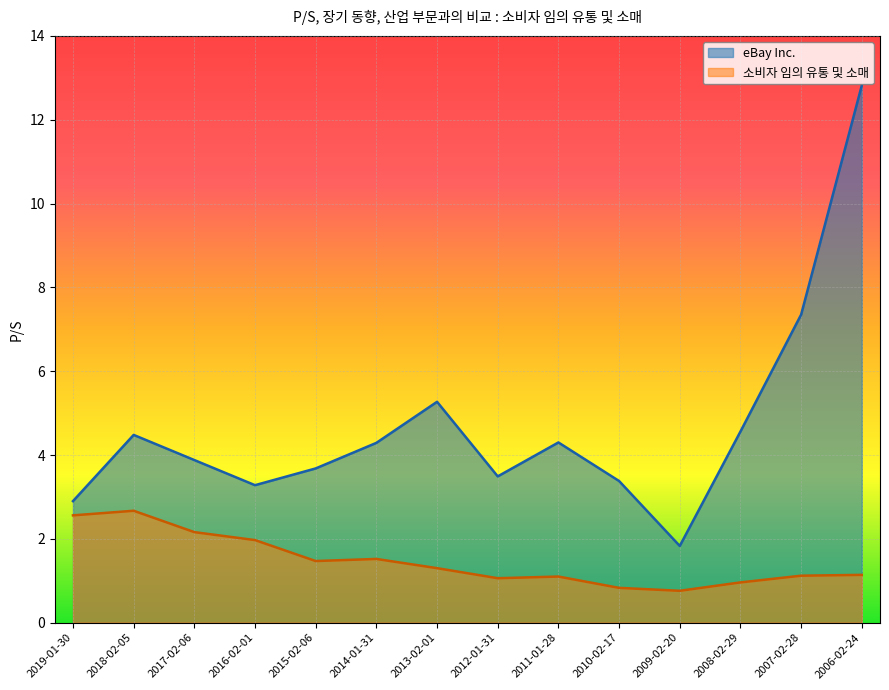

Which series has the largest total across all categories?

eBay Inc.